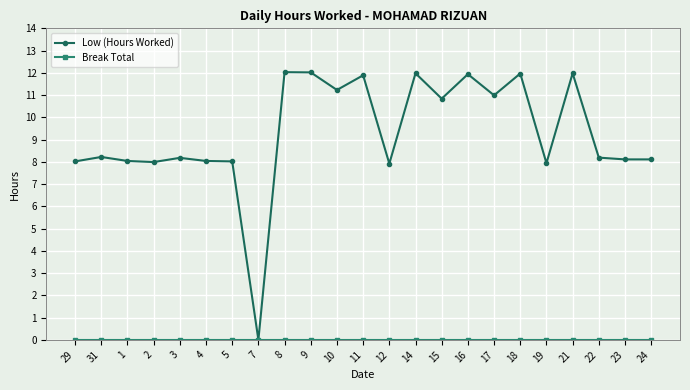

What is the maximum value shown in the chart?

12.0